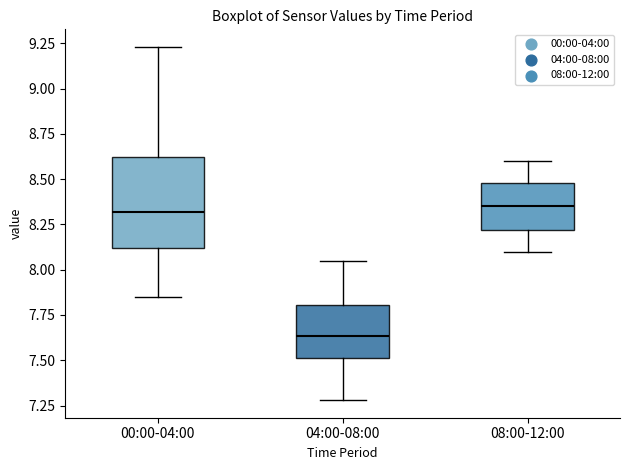

Where does the median line of the box for 08:00-12:00 sit on the y-axis? The values are not printed on the chart, so give them approximately, as read against the axis.

8.35